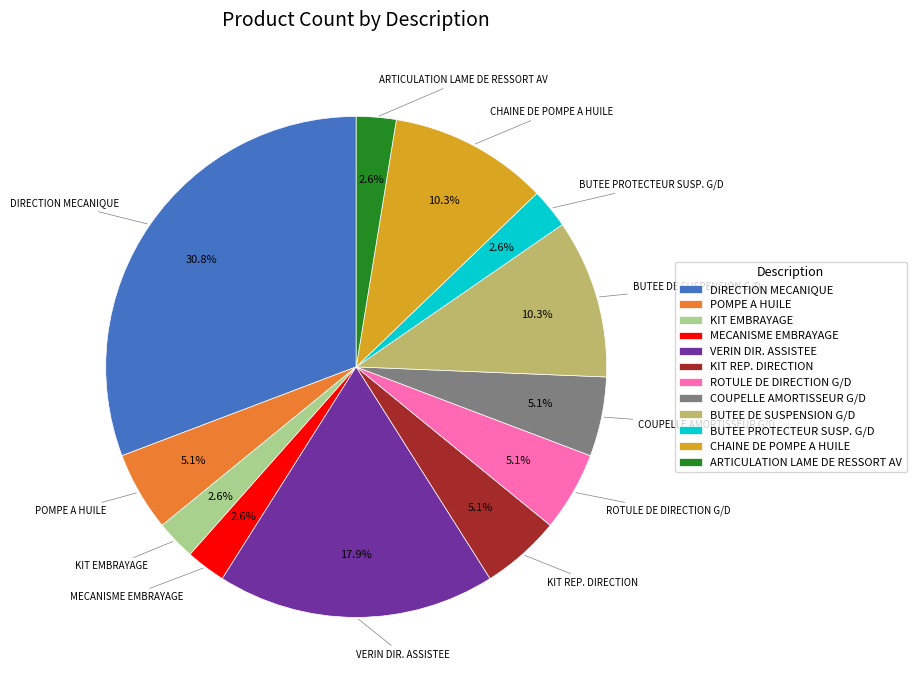

What is the largest slice in the pie chart?

DIRECTION MECANIQUE